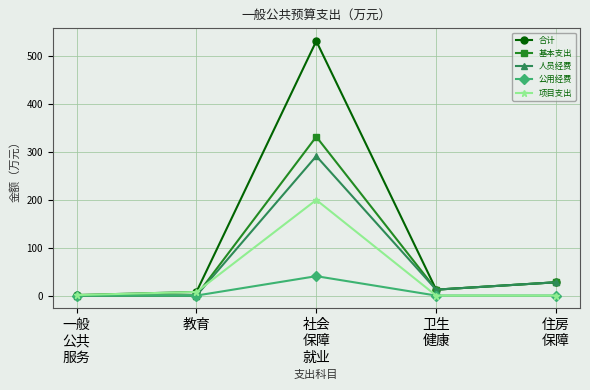

What is the difference between the 项目支出 values at 教育 and 社会
保障
就业?

192.3